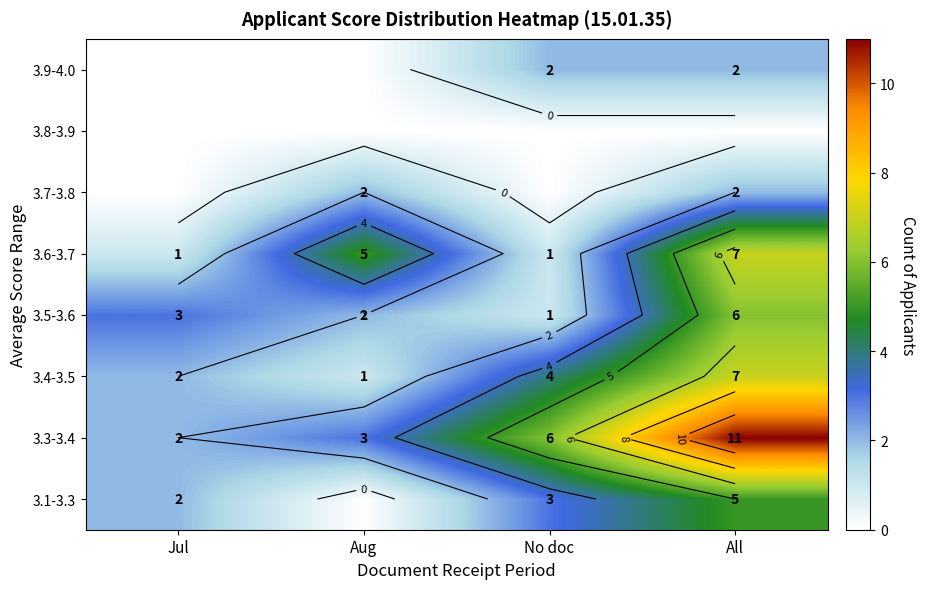

True or false: 3.3-3.4 has a value of 5 at Aug.

False